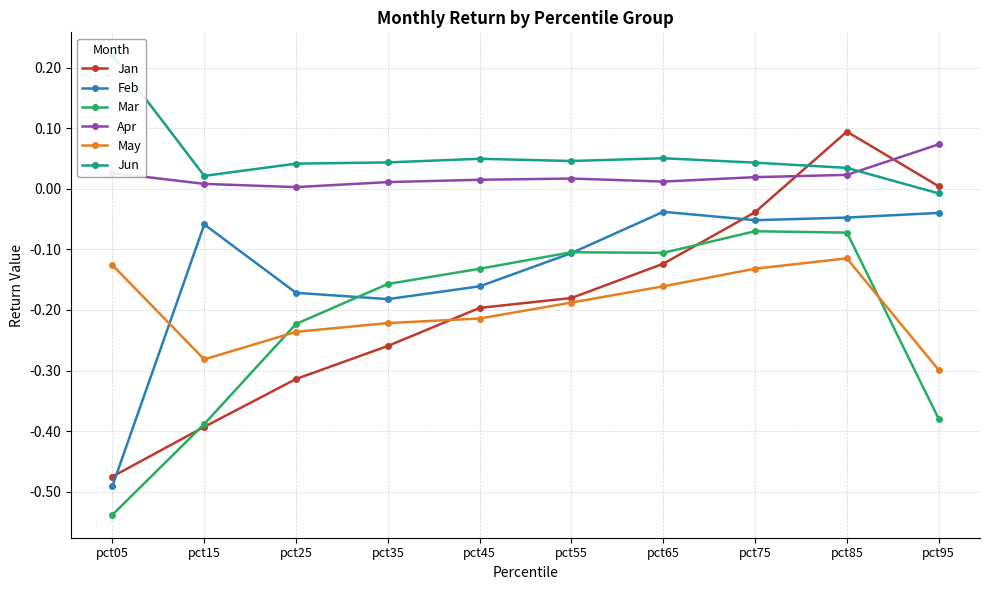

Reading left to right, transcribe all the data shown in this chart.

Jan: -0.5	-0.4	-0.3	-0.3	-0.2	-0.2	-0.1	-0.0	0.1	0.0
Feb: -0.5	-0.1	-0.2	-0.2	-0.2	-0.1	-0.0	-0.1	-0.0	-0.0
Mar: -0.5	-0.4	-0.2	-0.2	-0.1	-0.1	-0.1	-0.1	-0.1	-0.4
Apr: 0.0	0.0	0.0	0.0	0.0	0.0	0.0	0.0	0.0	0.1
May: -0.1	-0.3	-0.2	-0.2	-0.2	-0.2	-0.2	-0.1	-0.1	-0.3
Jun: 0.2	0.0	0.0	0.0	0.0	0.0	0.1	0.0	0.0	-0.0